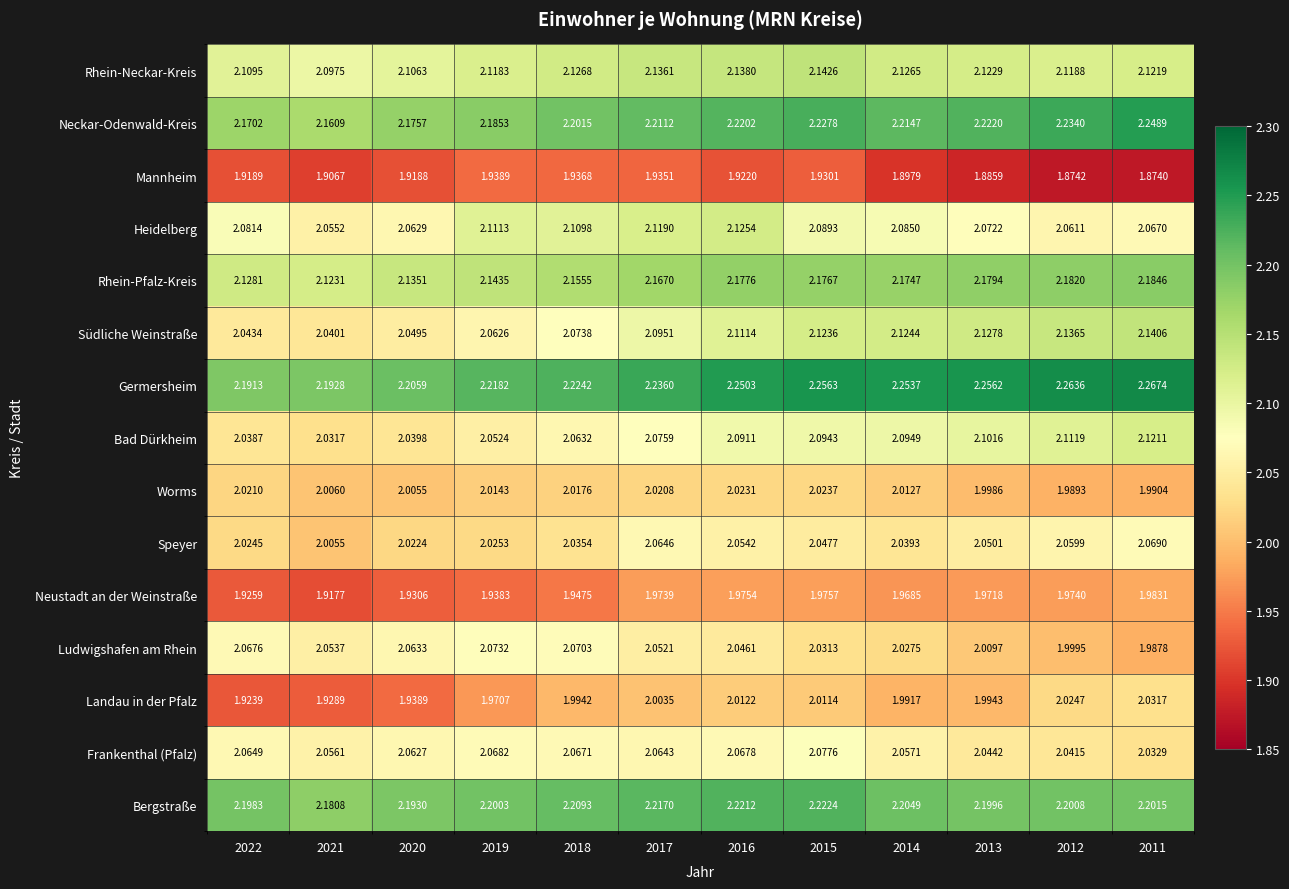

Rank the series by their maximum value, from highest to lowest.

Germersheim, Neckar-Odenwald-Kreis, Bergstraße, Rhein-Pfalz-Kreis, Rhein-Neckar-Kreis, Südliche Weinstraße, Heidelberg, Bad Dürkheim, Frankenthal (Pfalz), Ludwigshafen am Rhein, Speyer, Landau in der Pfalz, Worms, Neustadt an der Weinstraße, Mannheim